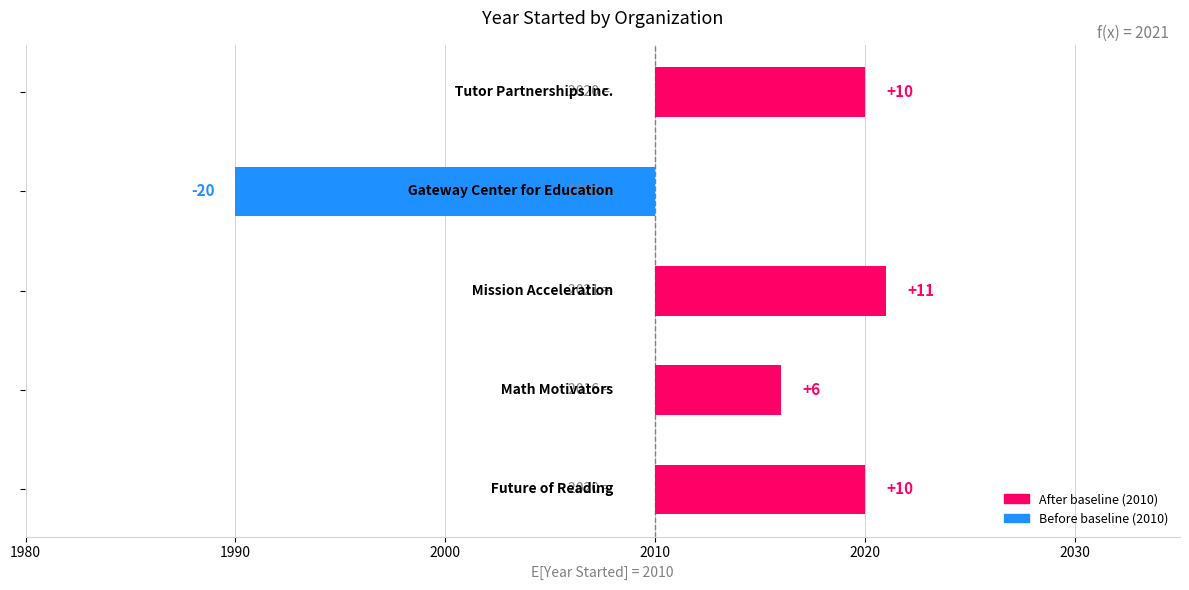

What is the minimum value shown in the chart?

-20